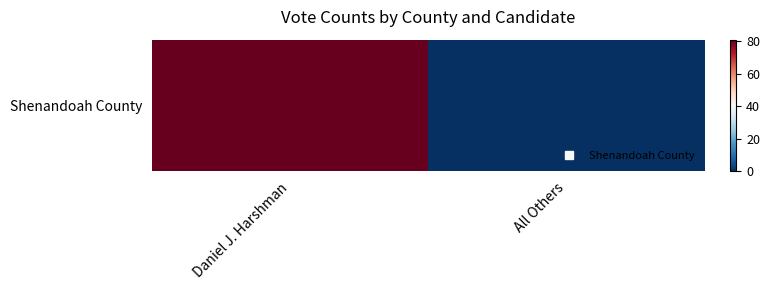

What is the sum of all values?

81